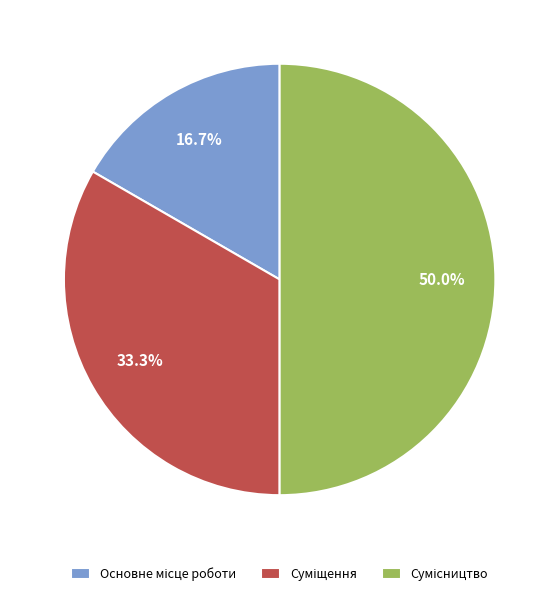

How many slices are in this pie chart?

3